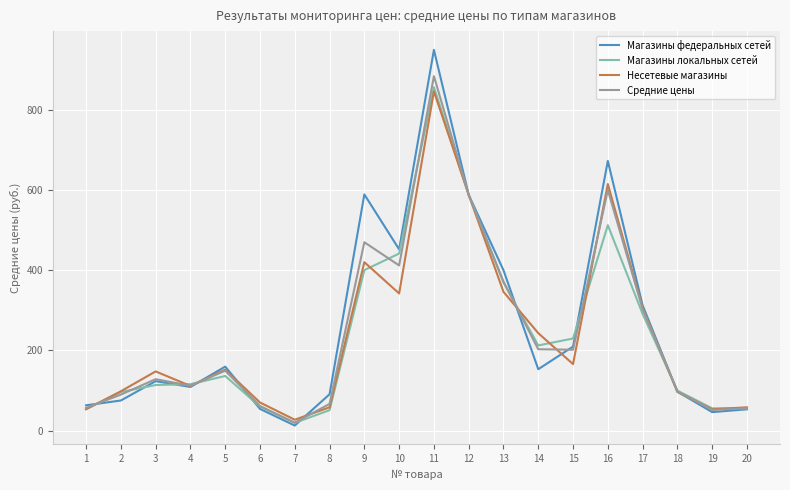

Which label corresponds to the smallest value in the chart?

7